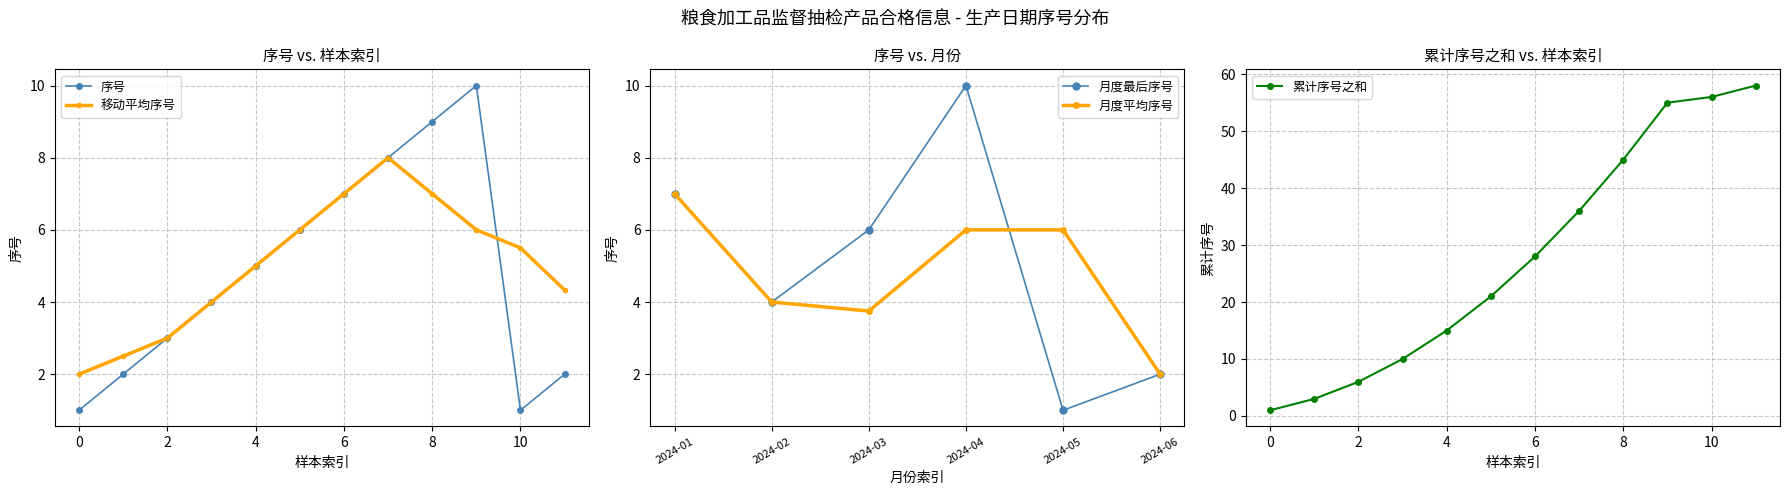

True or false: 月度最后序号 has more than 0 points higher than both neighbors.

True